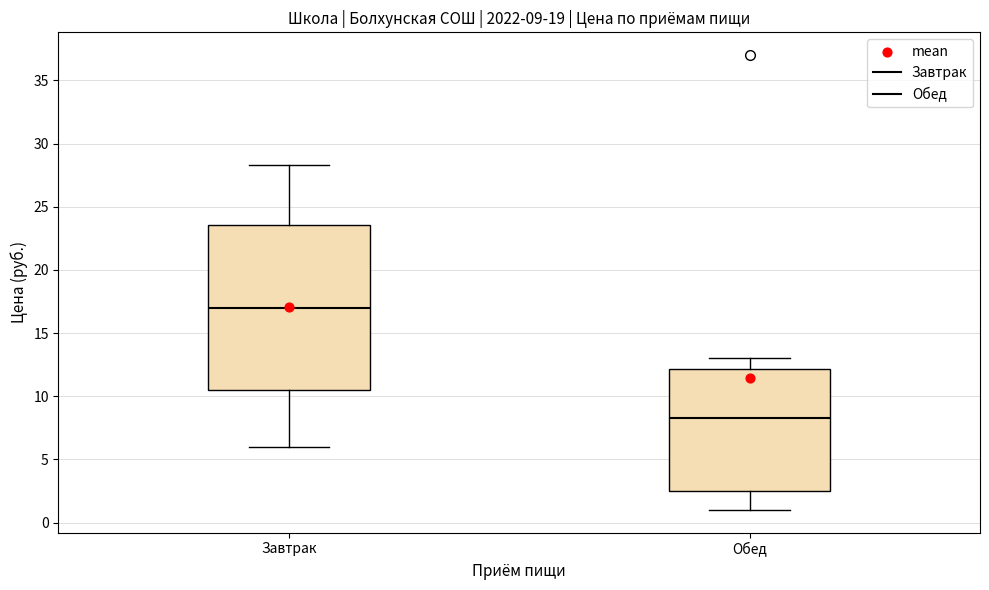

Which box is the tallest, from its lower edge to its upper edge?

Завтрак